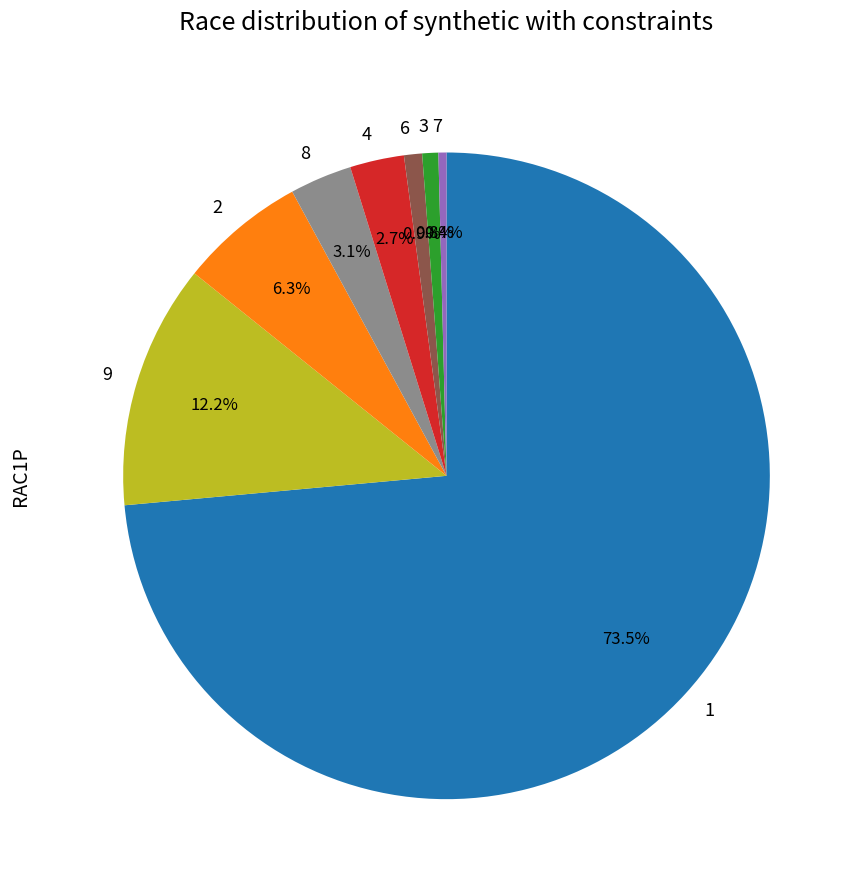

Is 1 the majority of the pie?

Yes